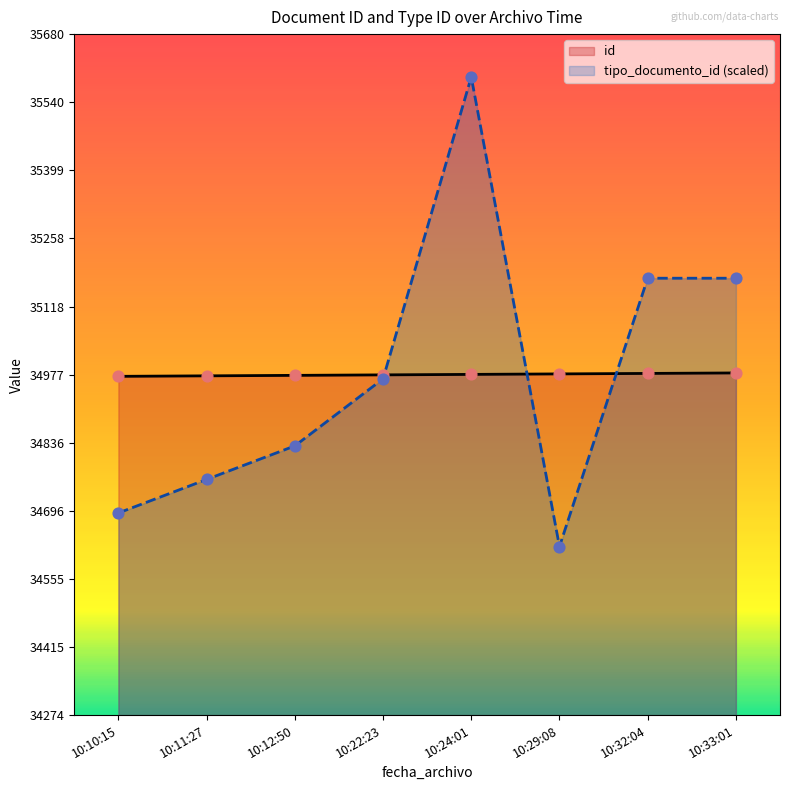

What are all the series names shown in the legend?

id, tipo_documento_id (scaled)